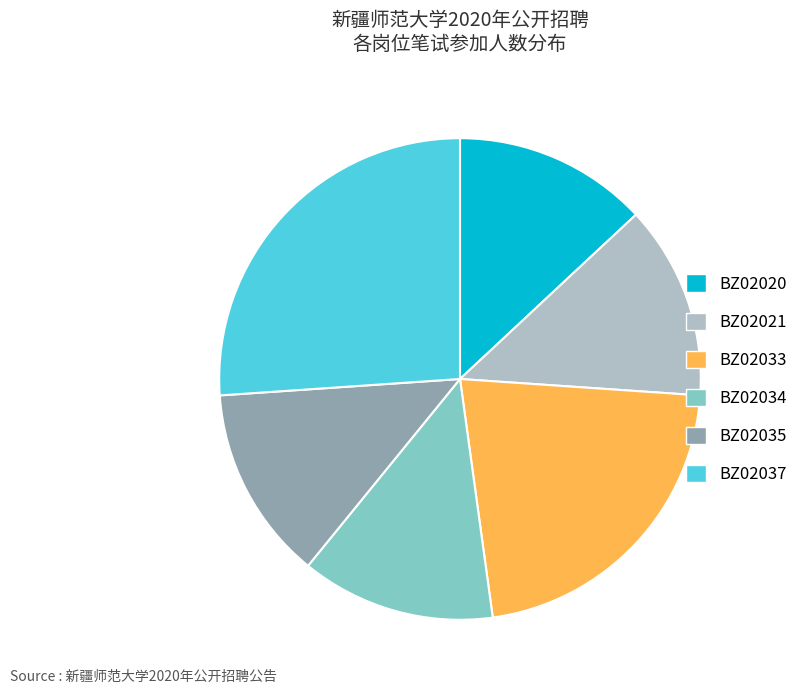

What is the ratio of the value at BZ02034 to the value at BZ02020?

1.0